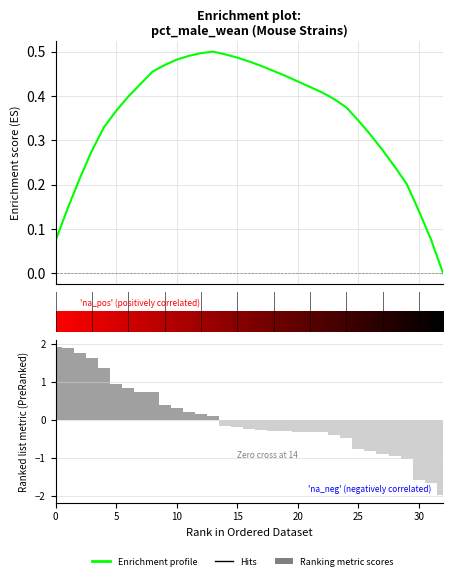

Which has a higher value, 17 or 20?

17